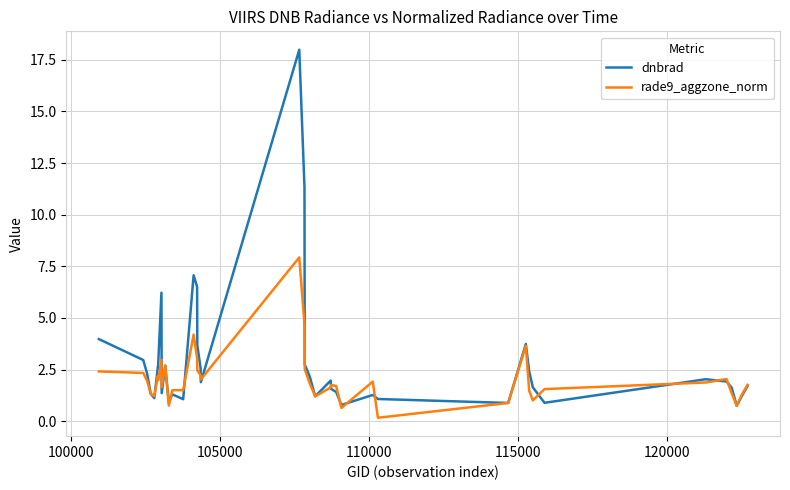

What are all the series names shown in the legend?

dnbrad, rade9_aggzone_norm